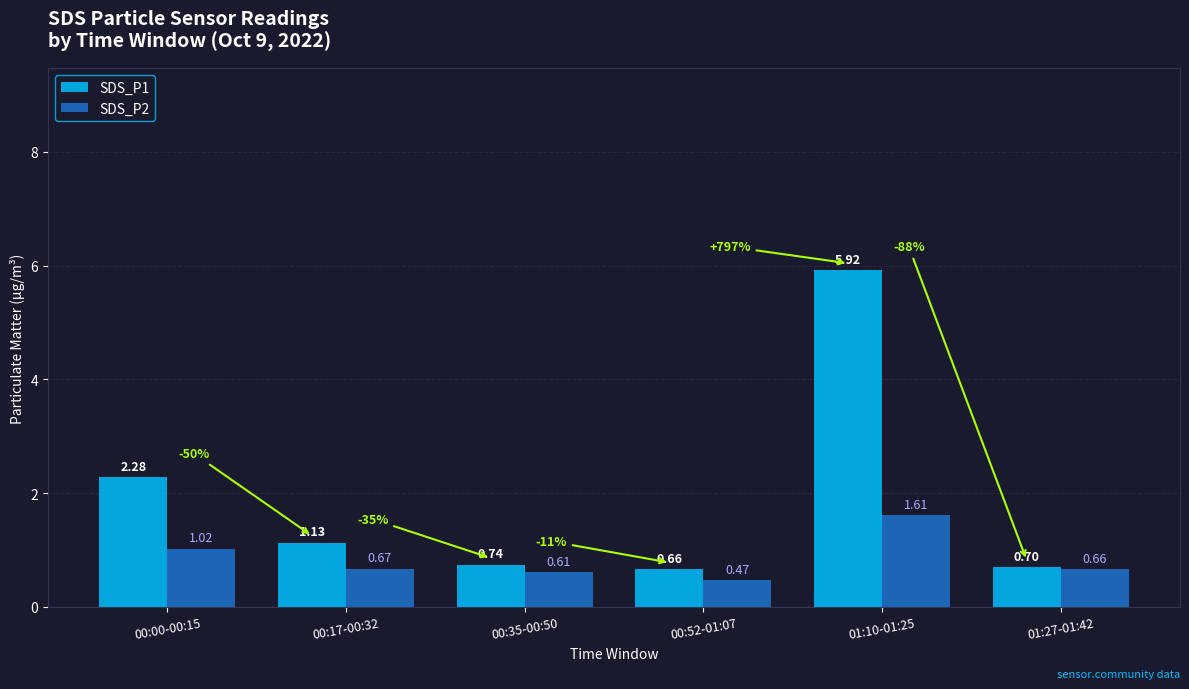

Between 00:35-00:50 and 01:27-01:42, which series saw the biggest shift?

SDS_P2